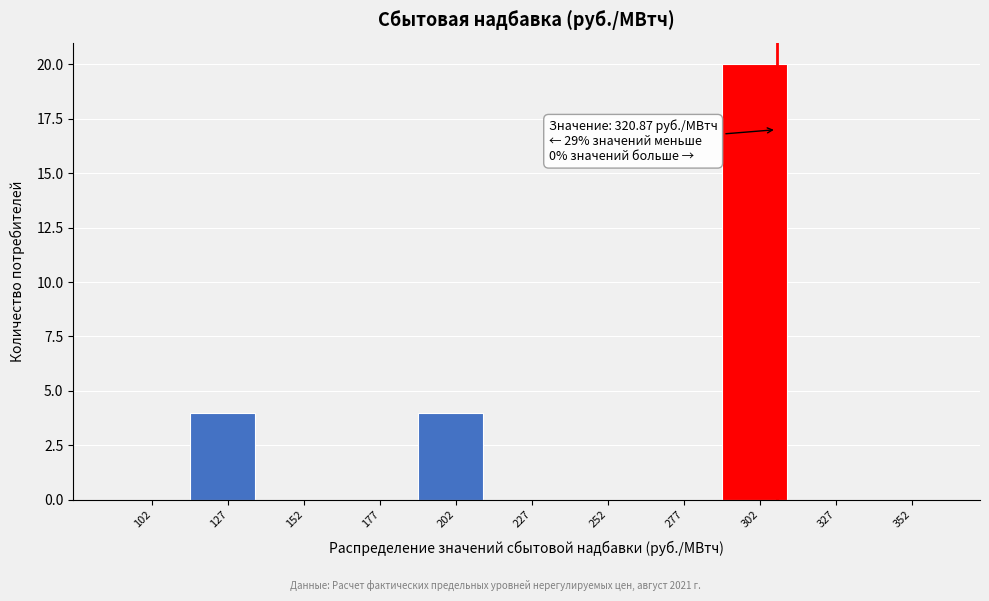

Reading left to right, extract all data points from this chart.

102=0	127=4	152=0	177=0	202=4	227=0	252=0	277=0	302=20	327=0	352=0